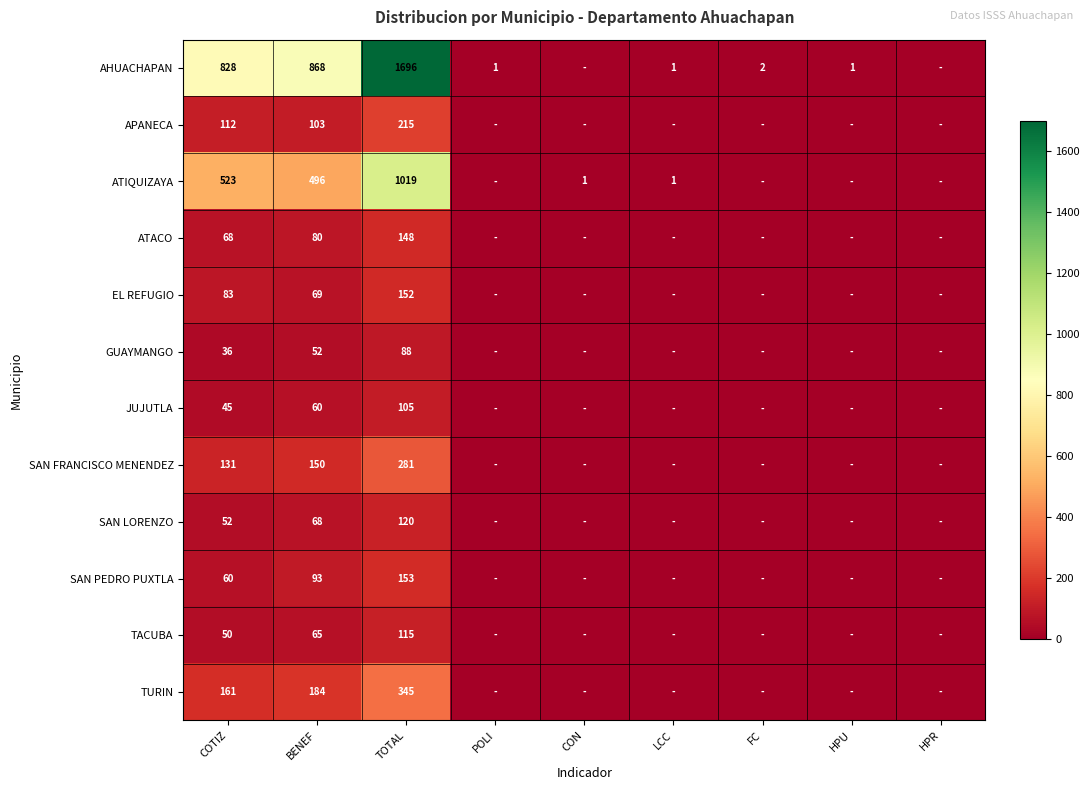

At which category does the chart reach its peak across all series?

TOTAL